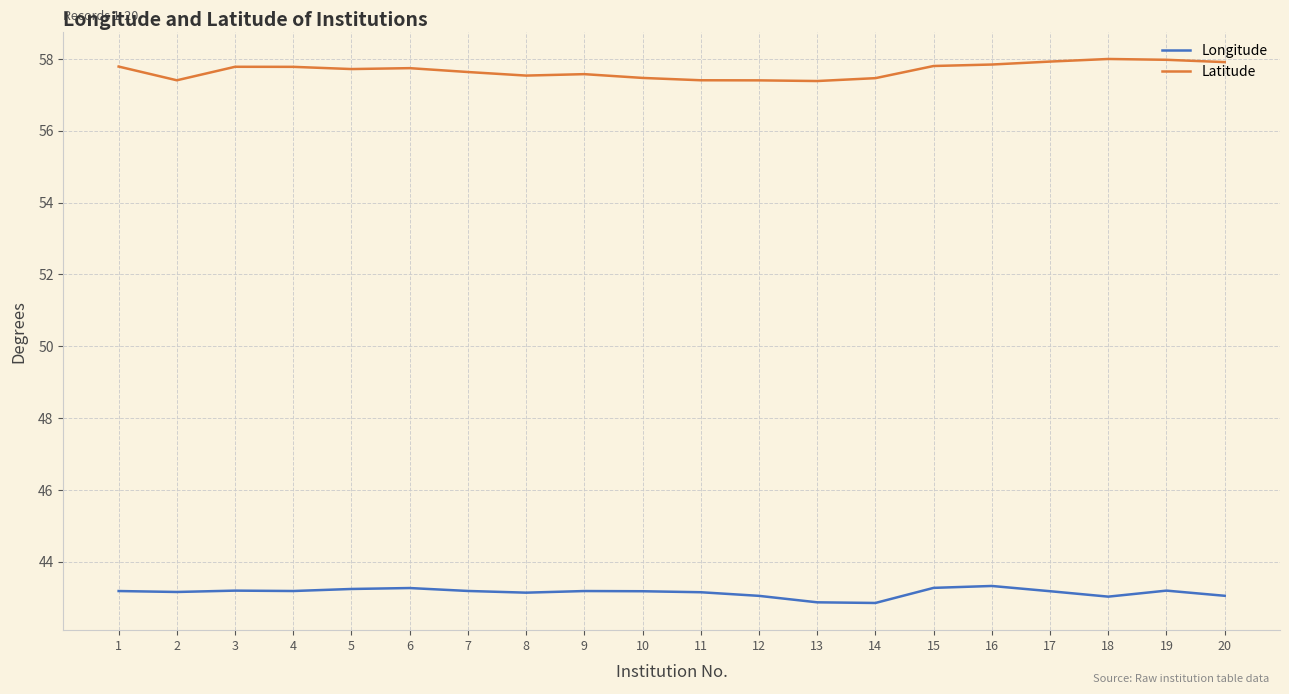

What are all the series names shown in the legend?

Longitude, Latitude